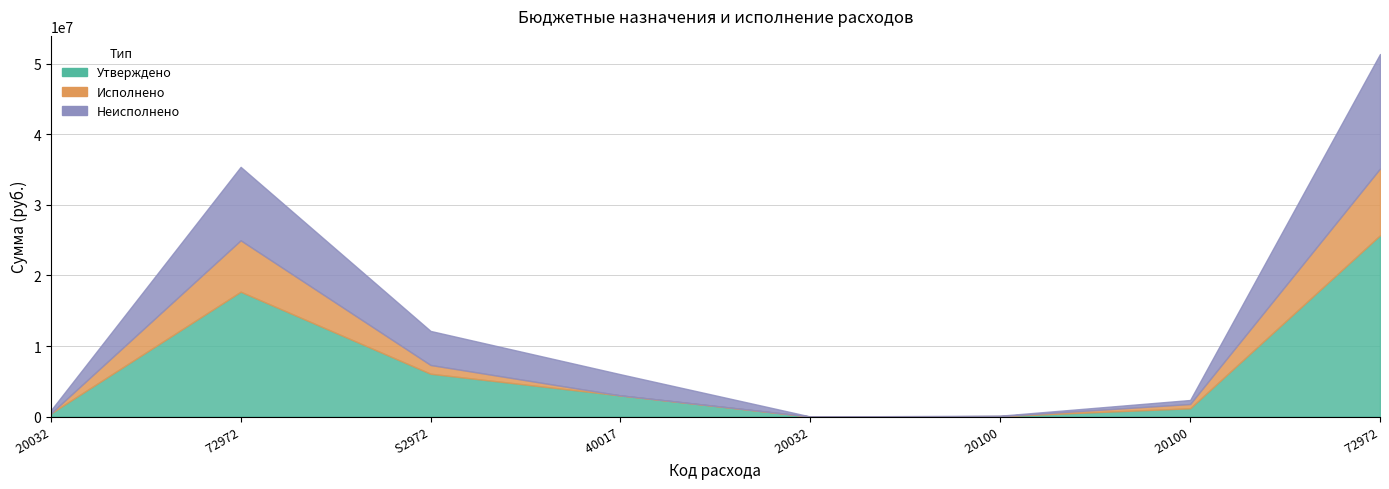

How many values in the Неисполнено series exceed 3000000?

3